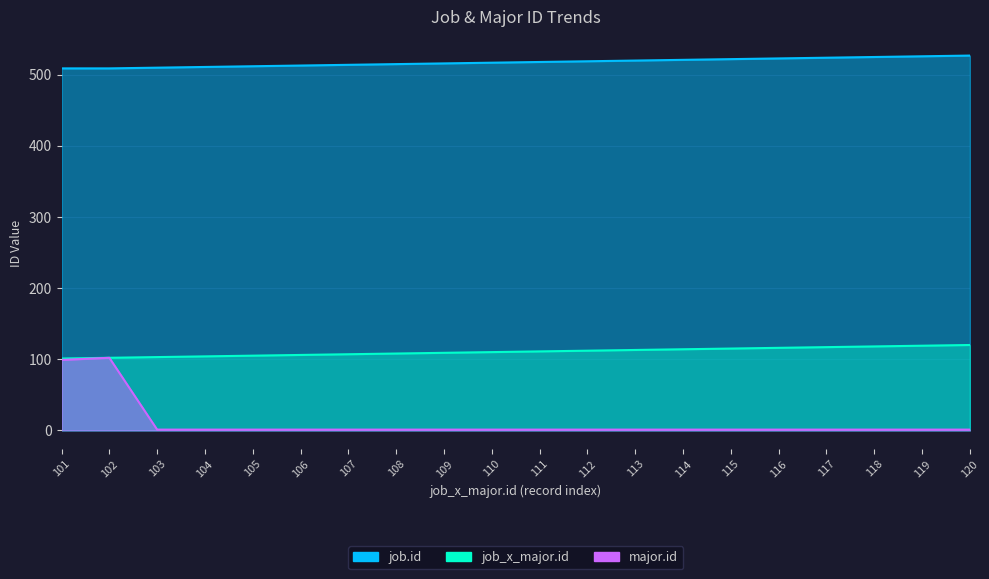

Reading left to right, transcribe all the data shown in this chart.

job_x_major.id: 101=101	102=102	103=103	104=104	105=105	106=106	107=107	108=108	109=109	110=110	111=111	112=112	113=113	114=114	115=115	116=116	117=117	118=118	119=119	120=120
job.id: 101=509	102=509	103=510	104=511	105=512	106=513	107=514	108=515	109=516	110=517	111=518	112=519	113=520	114=521	115=522	116=523	117=524	118=525	119=526	120=527
major.id: 101=99	102=102	103=1	104=1	105=1	106=1	107=1	108=1	109=1	110=1	111=1	112=1	113=1	114=1	115=1	116=1	117=1	118=1	119=1	120=1